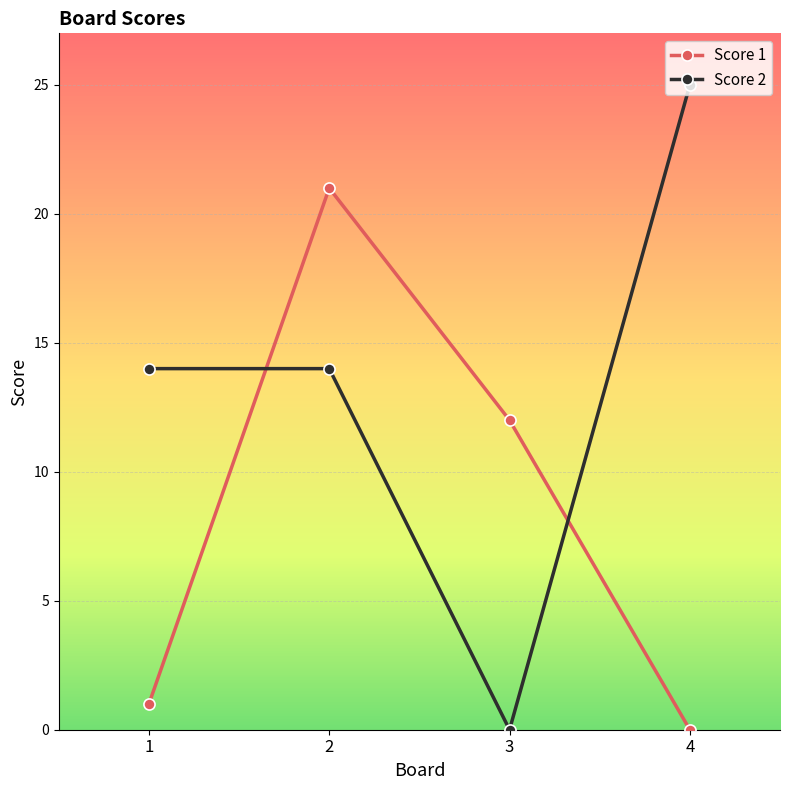

Does the chart have visible grid lines?

Yes